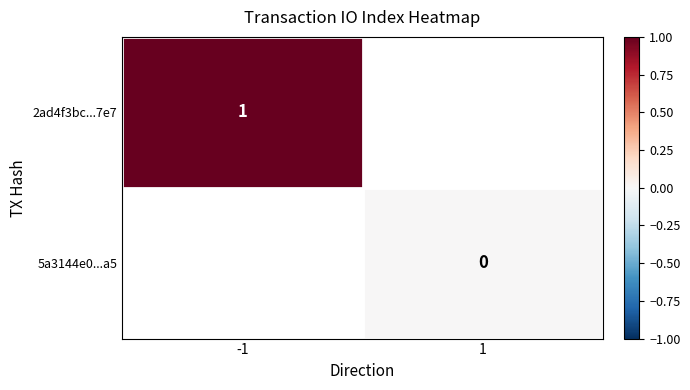

True or false: 2ad4f3bc...7e7 has a value of 1 at -1.

True